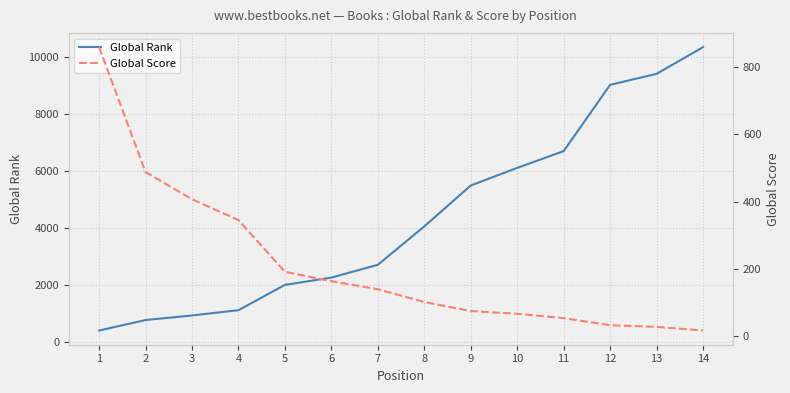

Reading left to right, what are all the values shown in this chart?

Global Rank: 1=388	2=758	3=918	4=1104	5=1993	6=2249	7=2700	8=4049	9=5485	10=6105	11=6694	12=9024	13=9410	14=10348
Global Score: 1=860	2=488	3=407	4=345	5=191	6=163	7=139	8=101	9=74	10=66	11=53	12=32	13=27	14=16